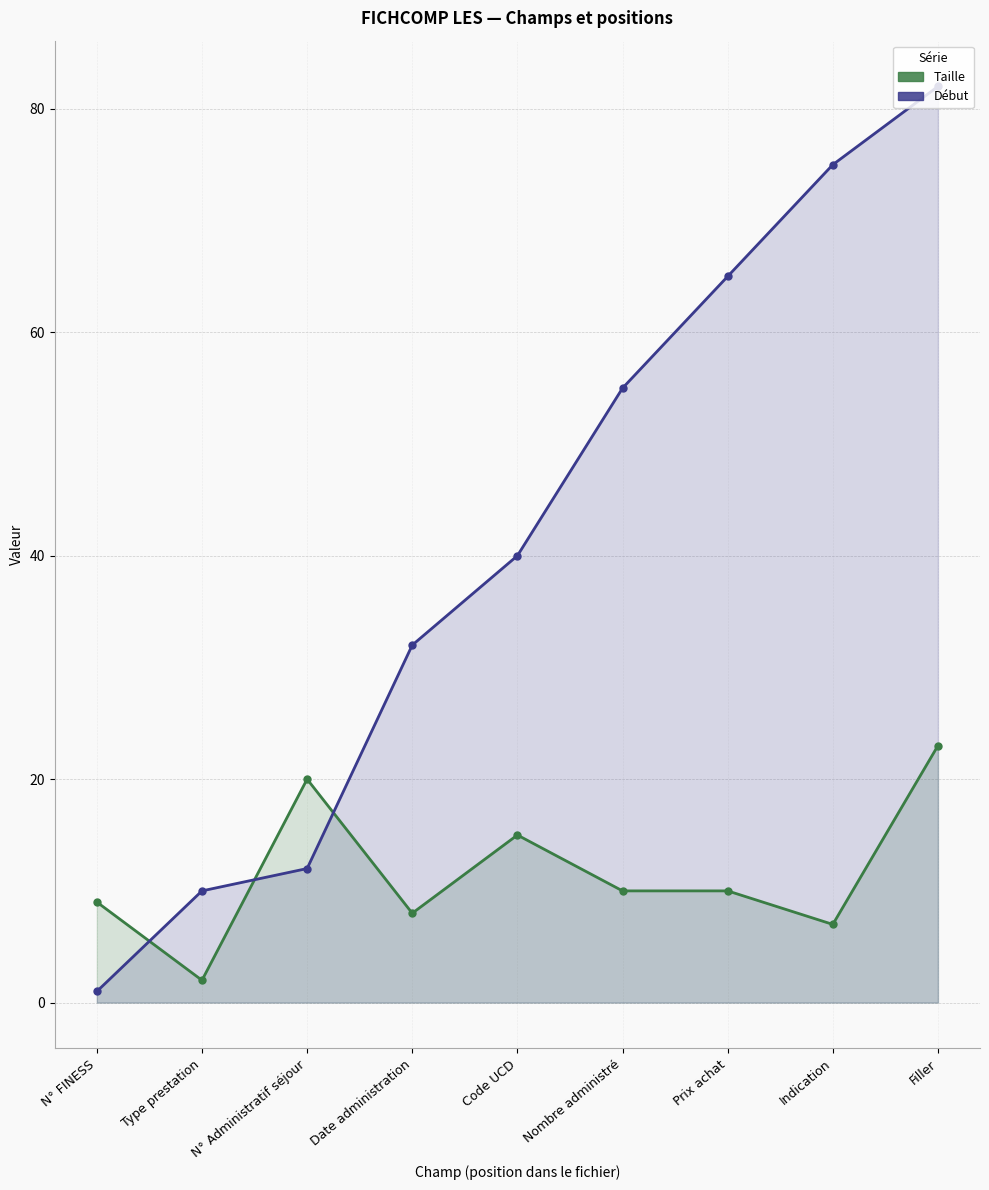

Rank the series by their maximum value, from highest to lowest.

Début, Taille